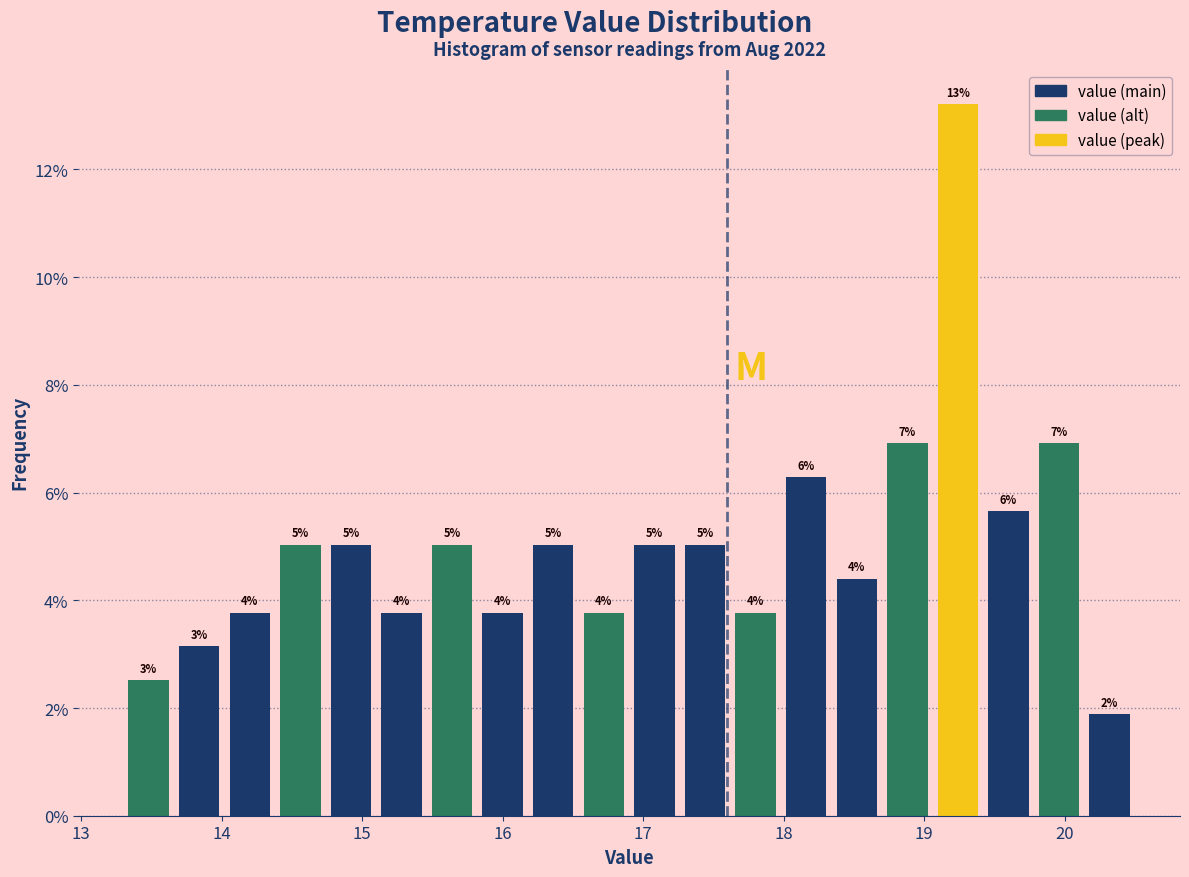

Around what value on the x-axis is the tallest bar? Give the approximate position of its centre, as read against the axis.

19.2